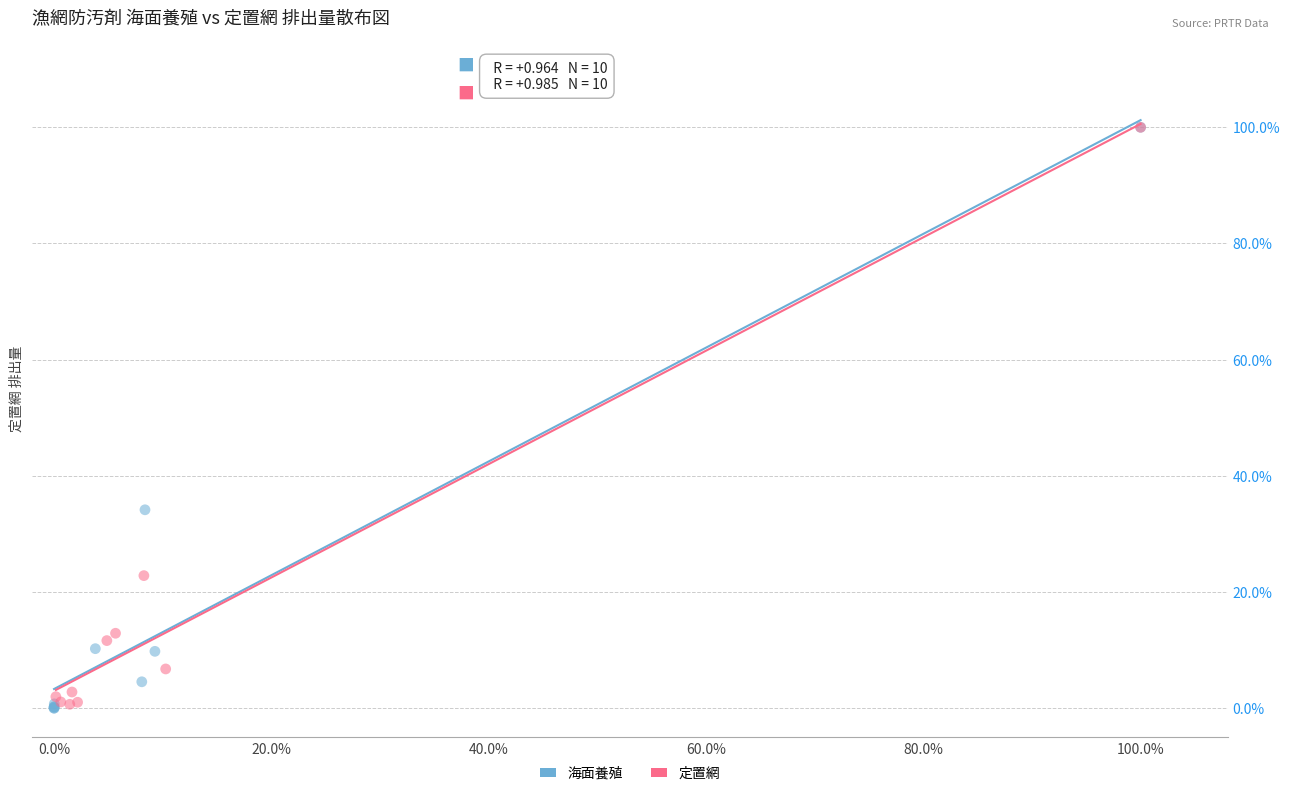

Which series has the largest Y range (max minus min)?

海面養殖